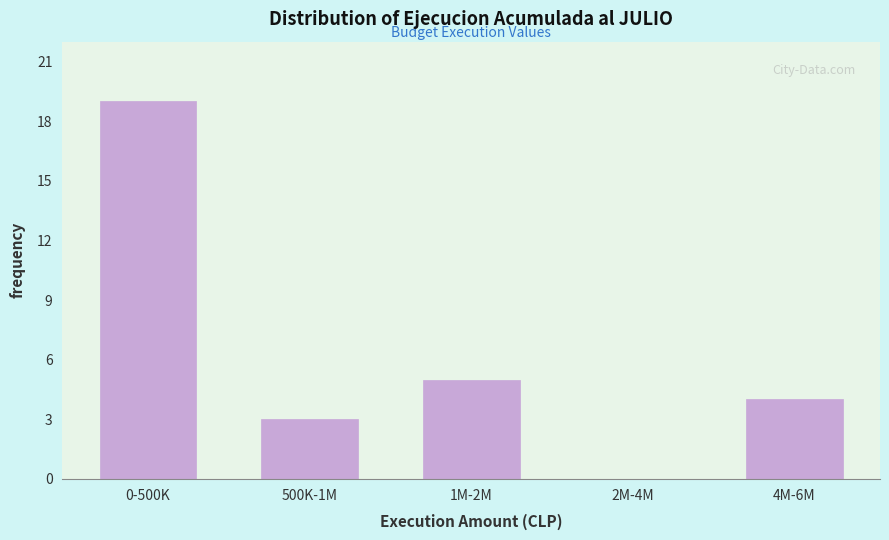

Reading left to right, extract all data points from this chart.

0-500K=19	500K-1M=3	1M-2M=5	2M-4M=0	4M-6M=4